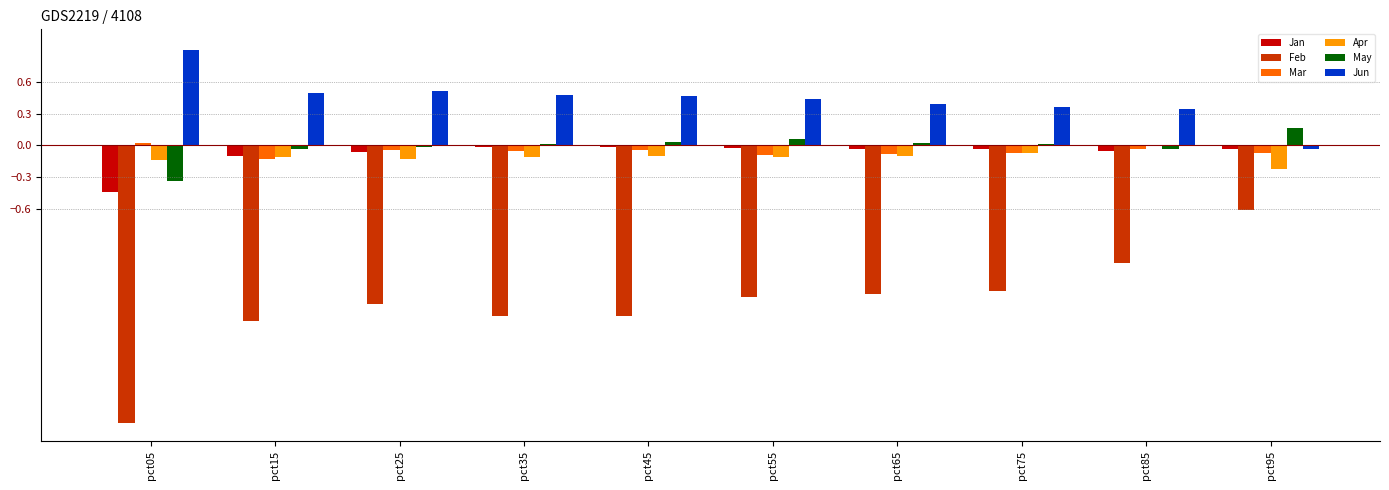

What is the sum of all Jun values?

4.4